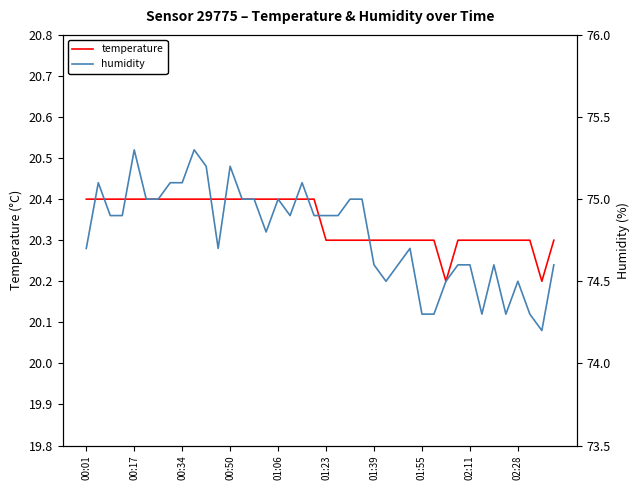

Reading right to left, list all the values displayed in this chart.

temperature: 20.3	20.2	20.3	20.3	20.3	20.3	20.3	20.3	20.3	20.2	20.3	20.3	20.3	20.3	20.3	20.3	20.3	20.3	20.3	20.3	20.4	20.4	20.4	20.4	20.4	20.4	20.4	20.4	20.4	20.4	20.4	20.4	20.4	20.4	20.4	20.4	20.4	20.4	20.4	20.4
humidity: 74.6	74.2	74.3	74.5	74.3	74.6	74.3	74.6	74.6	74.5	74.3	74.3	74.7	74.6	74.5	74.6	75.0	75.0	74.9	74.9	74.9	75.1	74.9	75.0	74.8	75.0	75.0	75.2	74.7	75.2	75.3	75.1	75.1	75.0	75.0	75.3	74.9	74.9	75.1	74.7